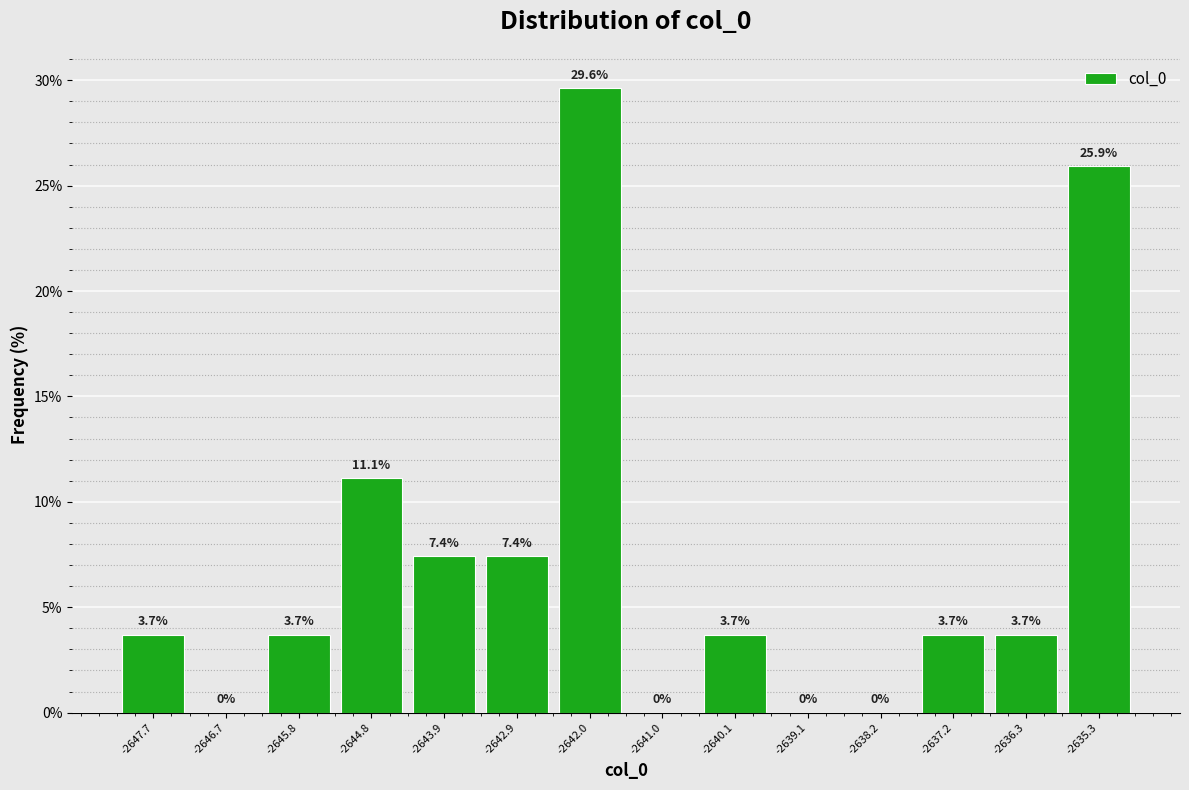

Reading left to right, list every bar in this chart as the range it spans on the x-axis followed by its height. The bar edges are not printed on the chart, so give them approximately, as read against the axis.

-2648.1 to -2647.2: 3.7
-2647.2 to -2646.2: 0.0
-2646.2 to -2645.3: 3.7
-2645.3 to -2644.3: 11.1
-2644.3 to -2643.4: 7.4
-2643.4 to -2642.4: 7.4
-2642.4 to -2641.5: 29.6
-2641.5 to -2640.5: 0.0
-2640.5 to -2639.6: 3.7
-2639.6 to -2638.6: 0.0
-2638.6 to -2637.7: 0.0
-2637.7 to -2636.7: 3.7
-2636.7 to -2635.8: 3.7
-2635.8 to -2634.8: 25.9